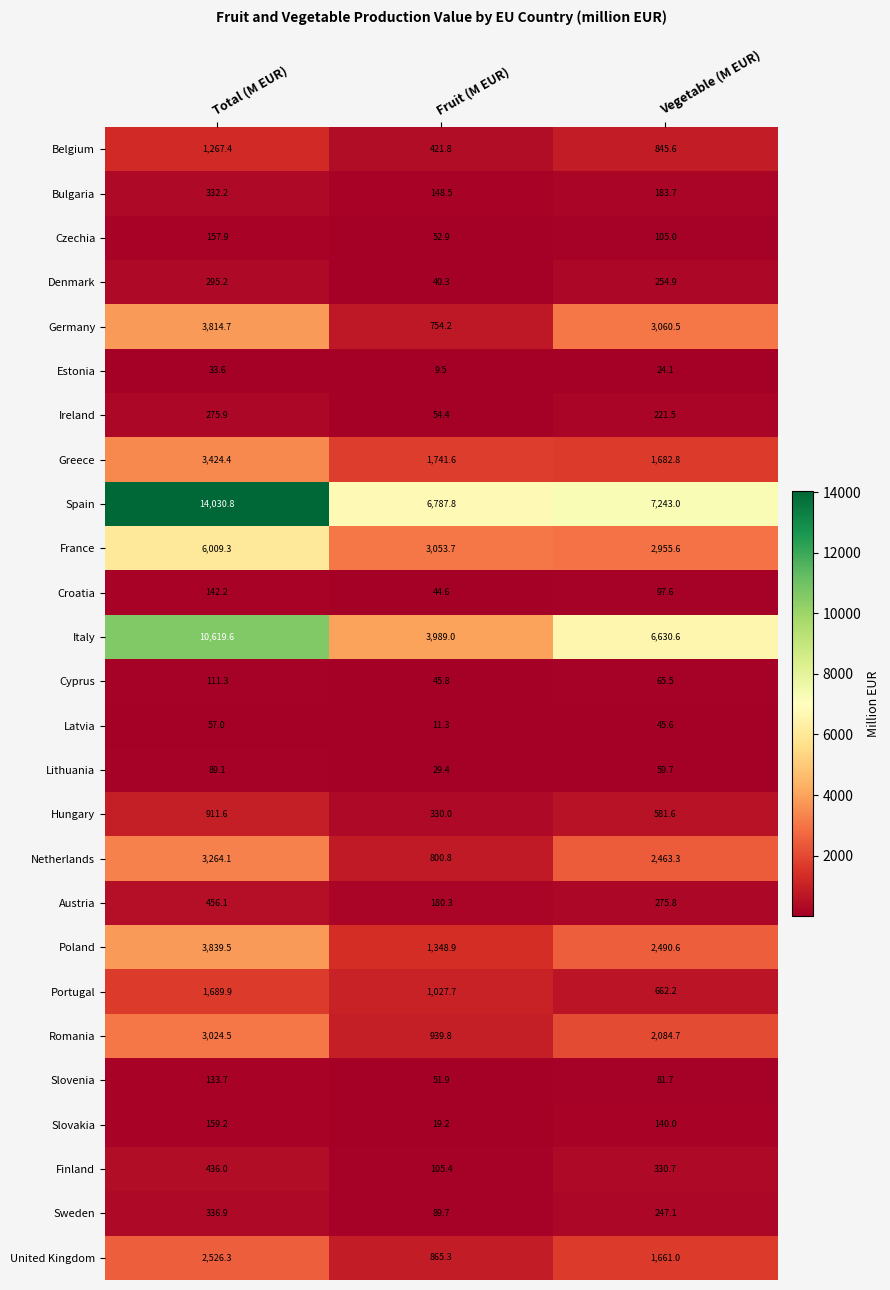

Count the number of data series in this chart.

26